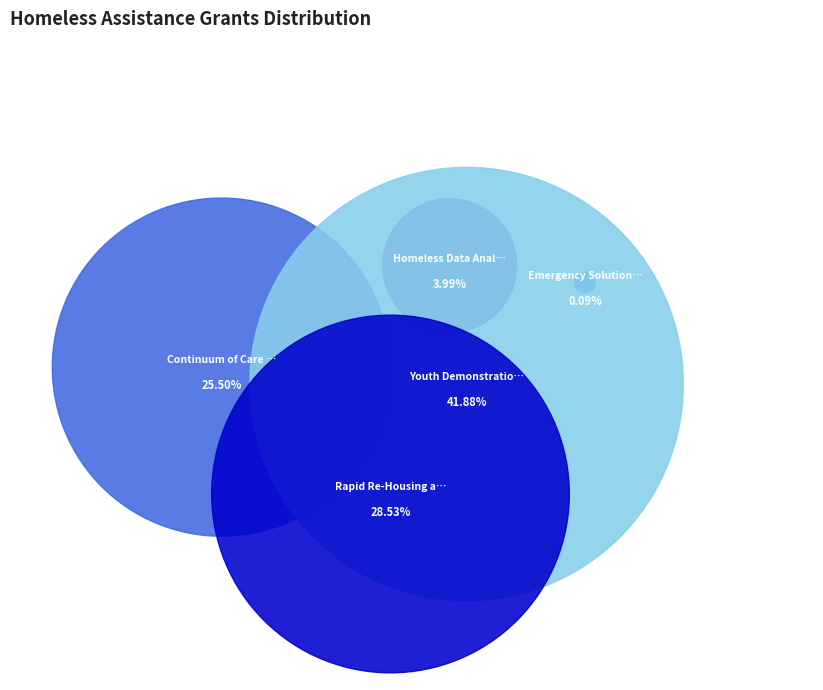

Which category has the smallest portion of the pie?

Emergency Solutions Grants